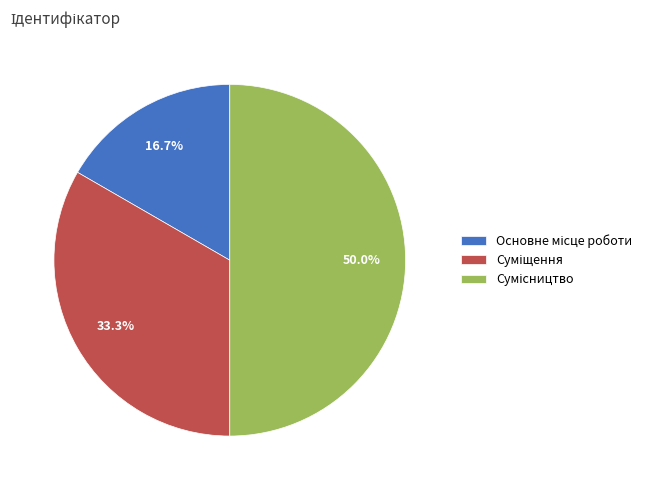

Does any single category account for the majority?

No